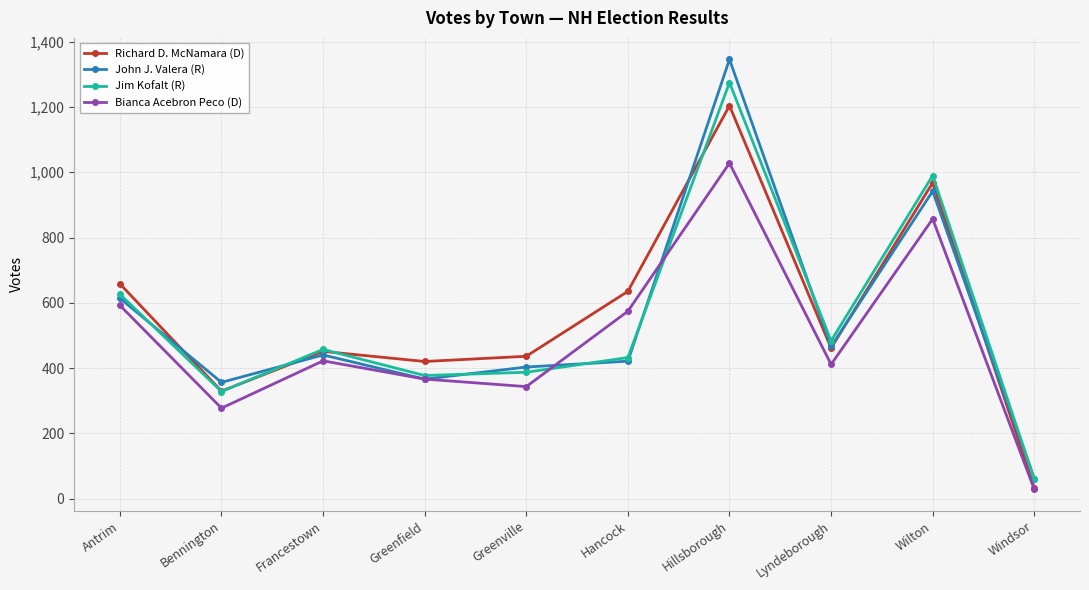

At which category is the sum across all series the highest?

Hillsborough